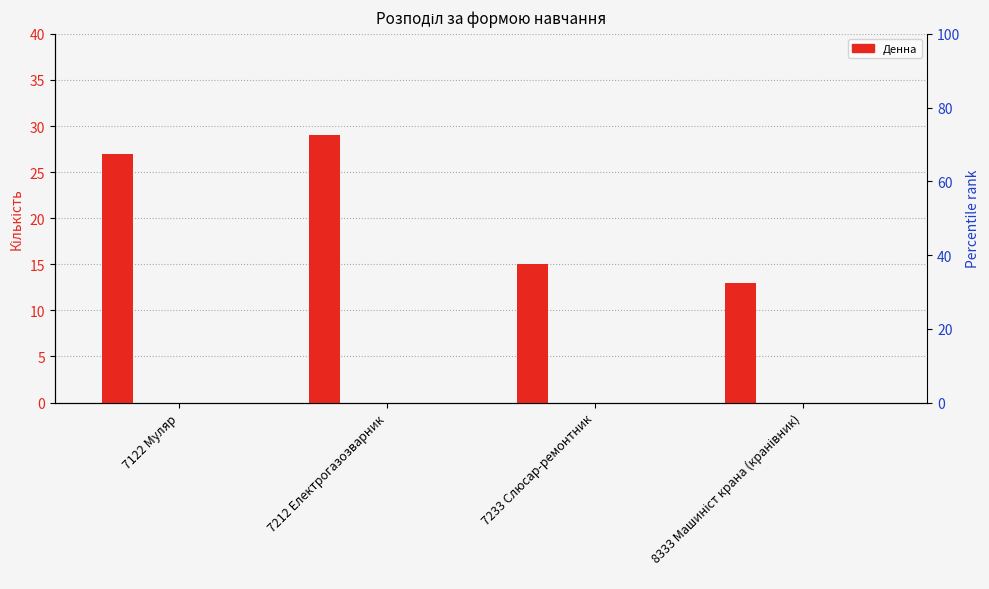

Count the number of categories in the chart.

4